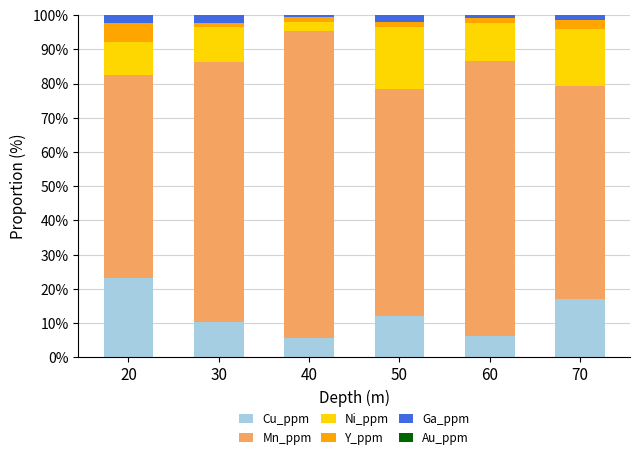

At which category is the sum across all series the highest?

50